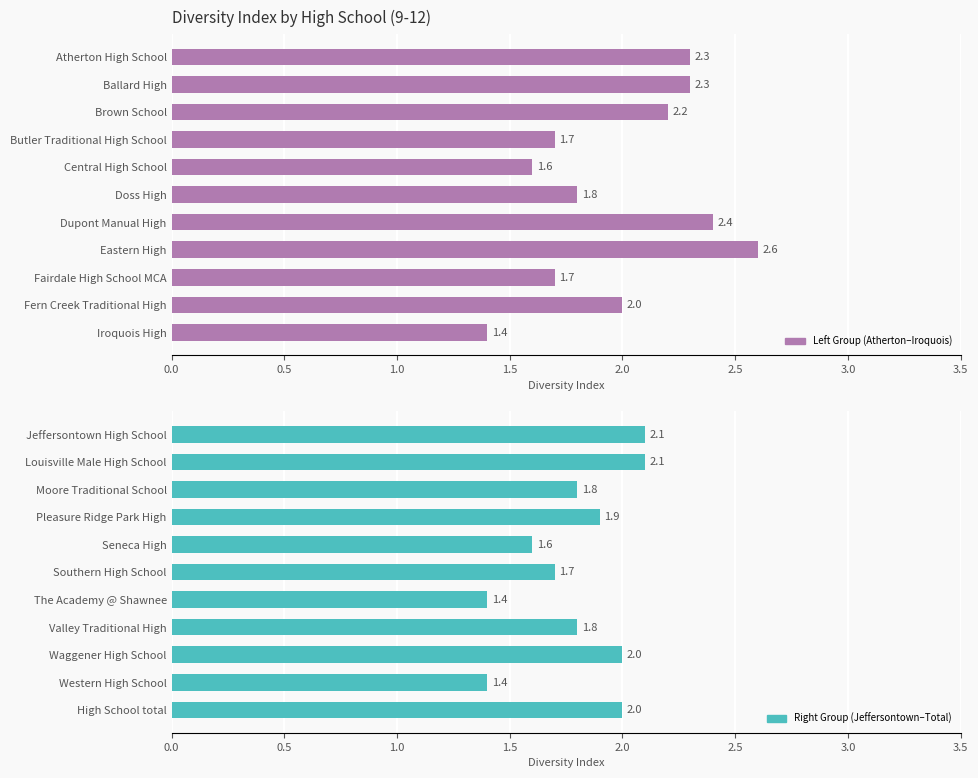

At how many categories does at least one series exceed 1?

11